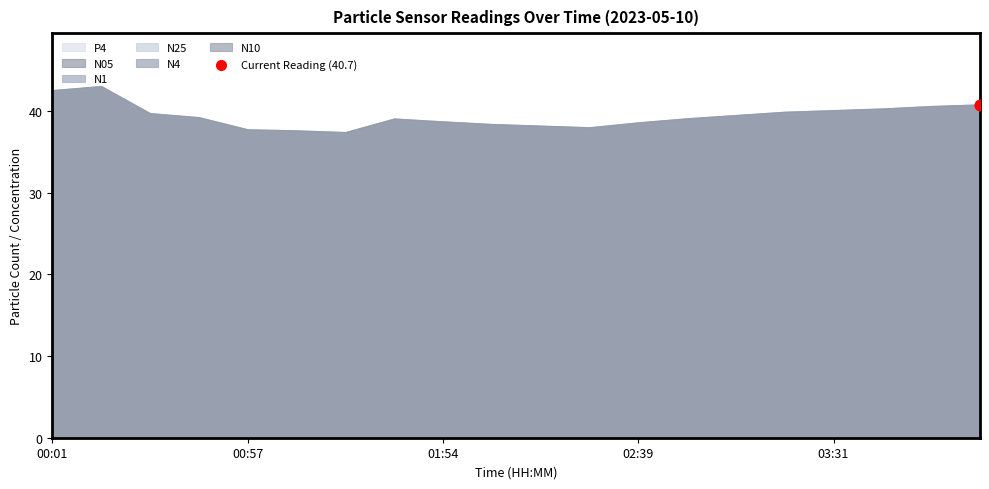

At which category is the sum across all series the highest?

00:16